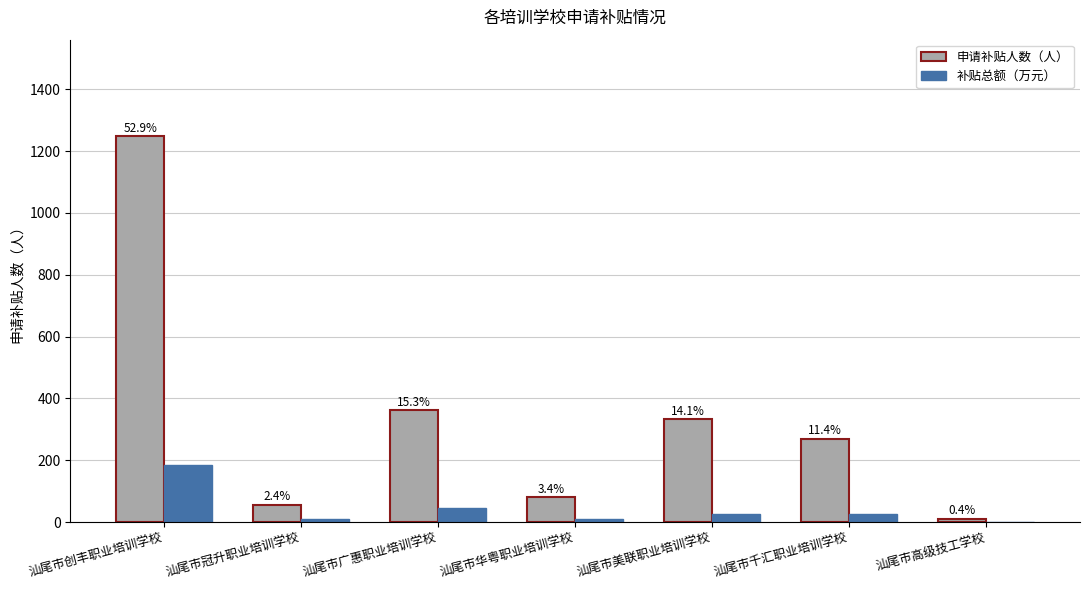

What are all the series names shown in the legend?

申请补贴人数（人）, 补贴总额（万元）